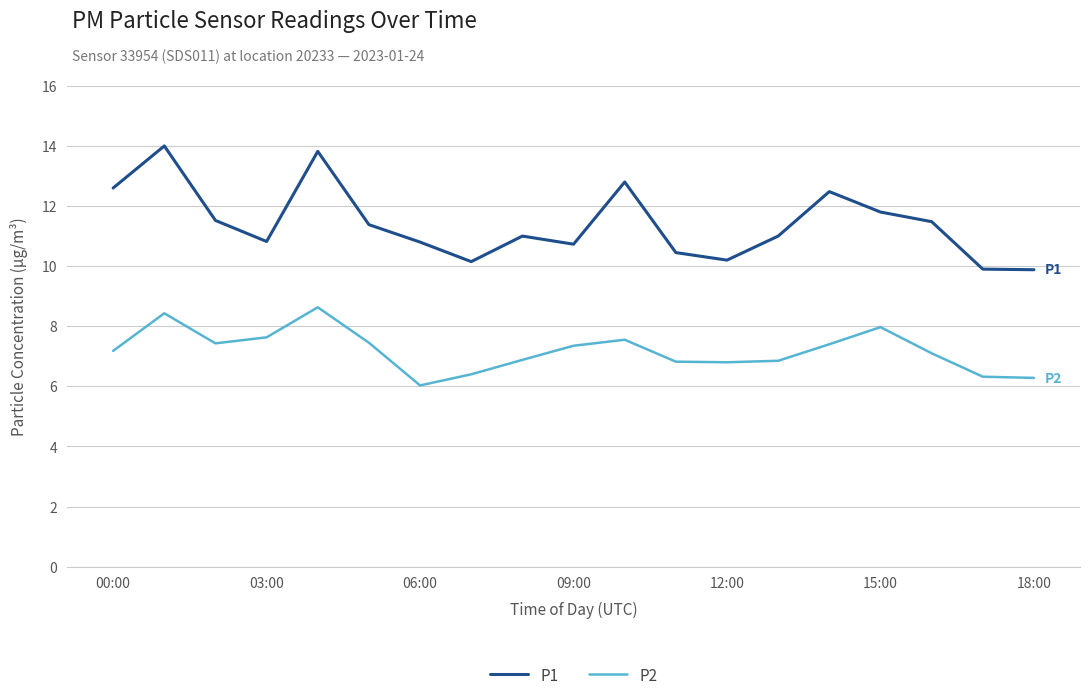

What are all the series names shown in the legend?

P1, P2